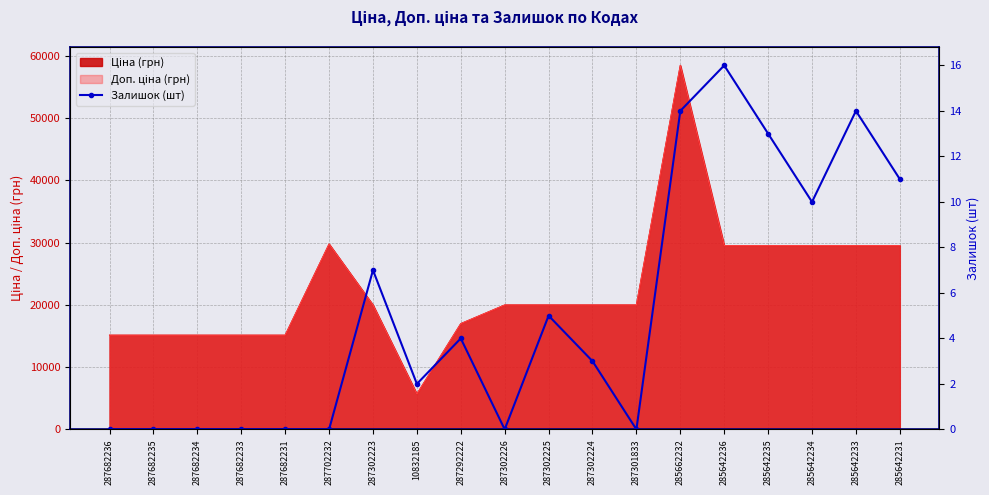

What is the change in value from 287682234 to 285642231?

+11